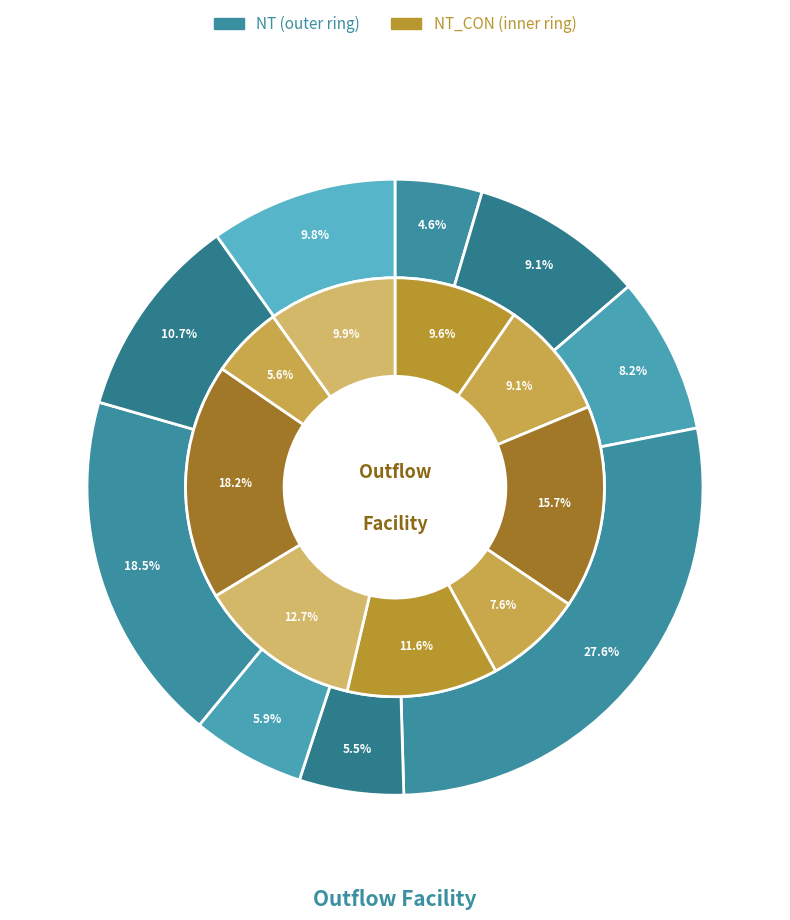

What is the largest slice in the pie chart?

NT